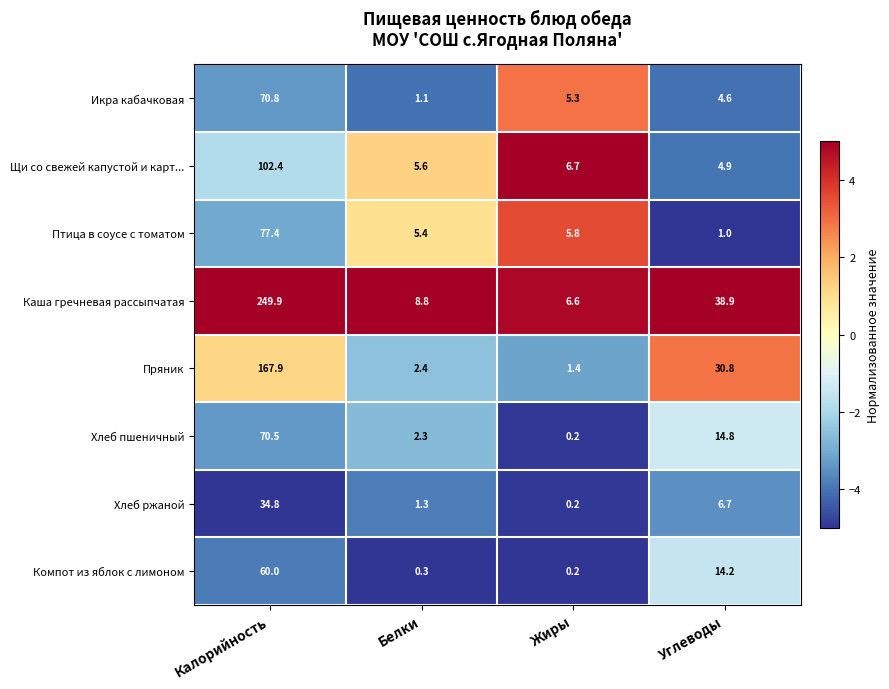

Between Калорийность and Жиры, which series saw the biggest shift?

Каша гречневая рассыпчатая